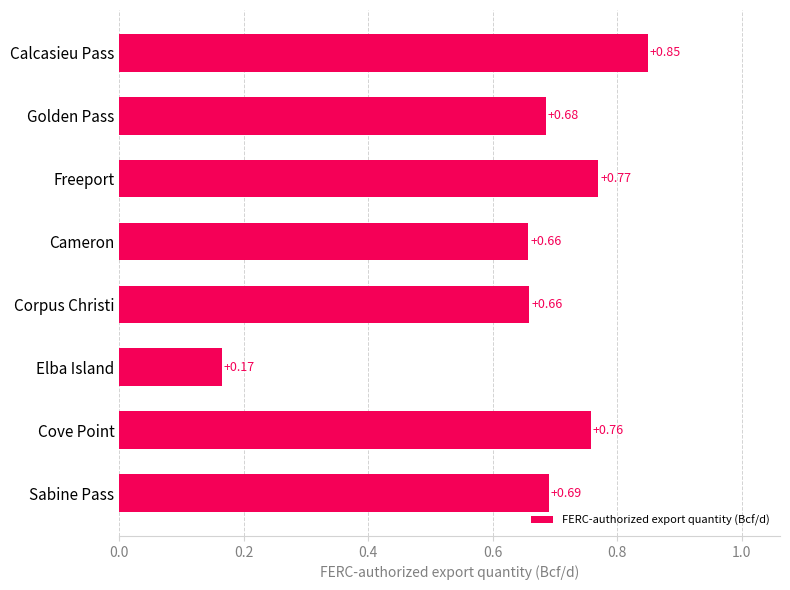

What is the change in value from Elba Island to Golden Pass?

+0.5